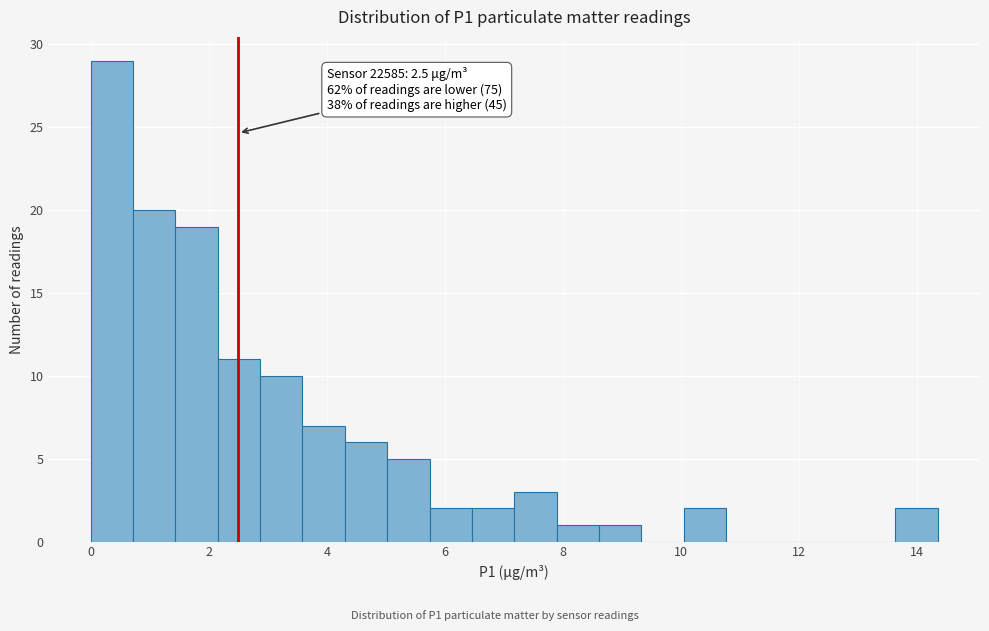

Around what value on the x-axis is the tallest bar? Give the approximate position of its centre, as read against the axis.

0.4